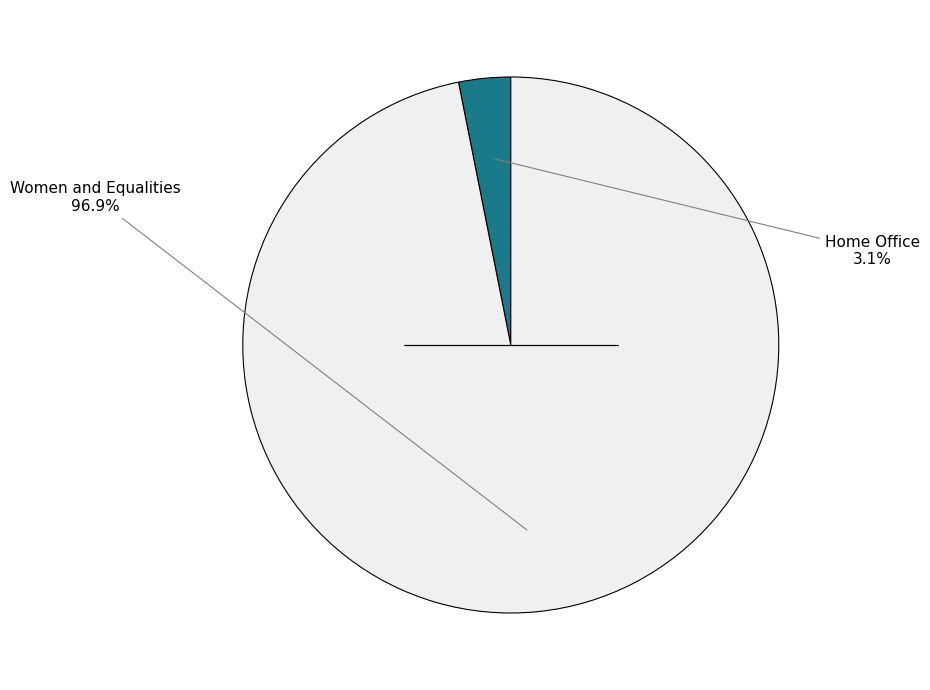

Does any single category account for the majority?

Yes